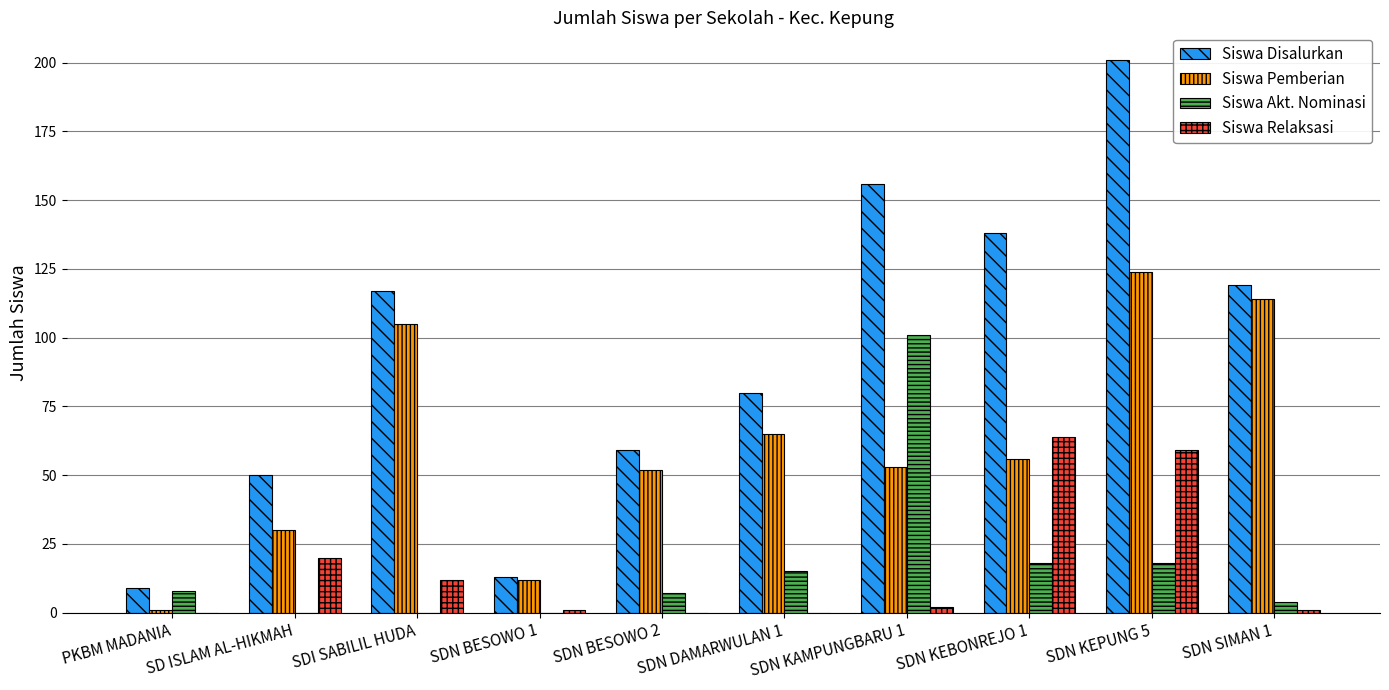

The Siswa Disalurkan series shows 117 at SDI SABILIL HUDA. True or false?

True